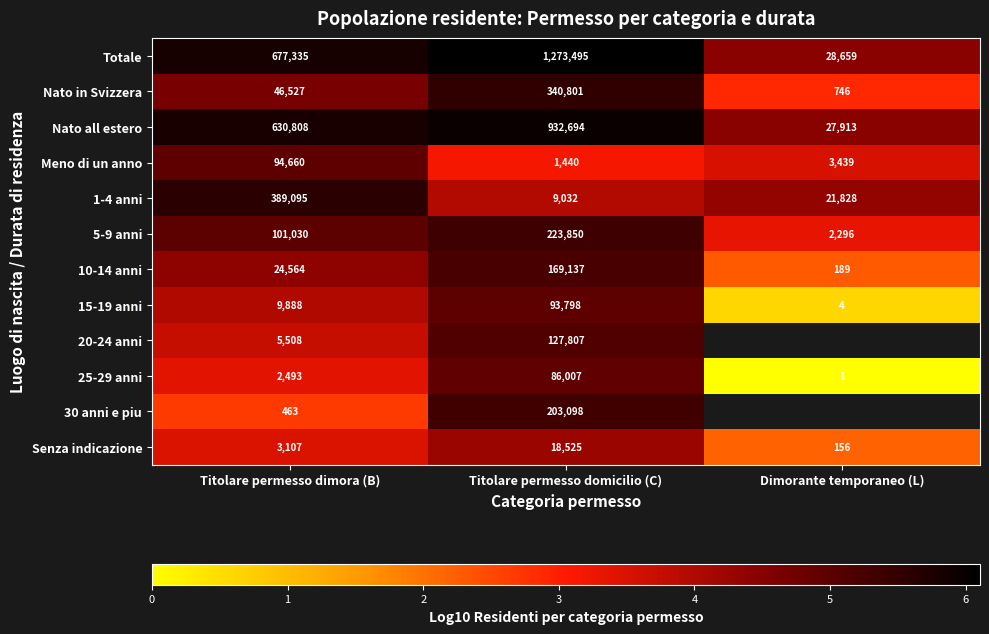

Which category has the lowest value in the Senza indicazione series?

Dimorante temporaneo (L)